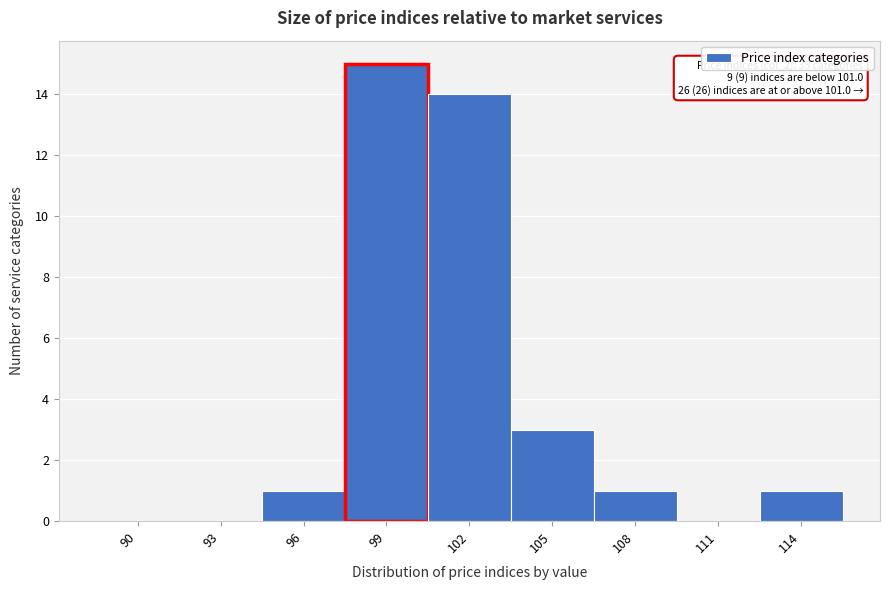

Reading left to right, what are all the values shown in this chart?

90=0	93=0	96=1	99=15	102=14	105=3	108=1	111=0	114=1